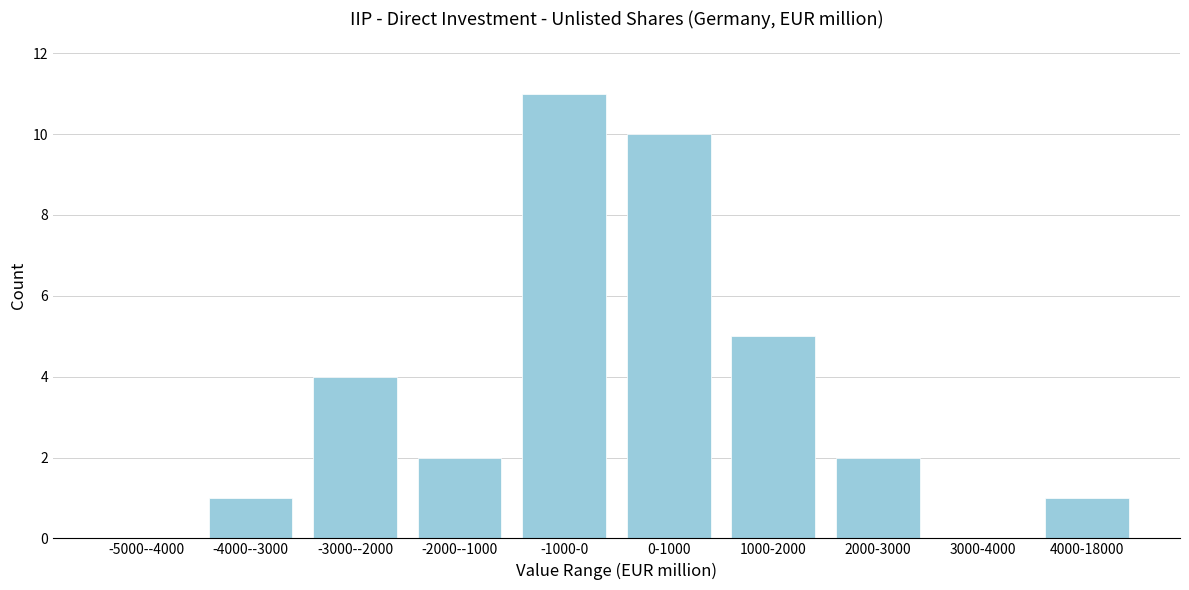

Reading left to right, list all the values displayed in this chart.

-5000--4000=0	-4000--3000=1	-3000--2000=4	-2000--1000=2	-1000-0=11	0-1000=10	1000-2000=5	2000-3000=2	3000-4000=0	4000-18000=1